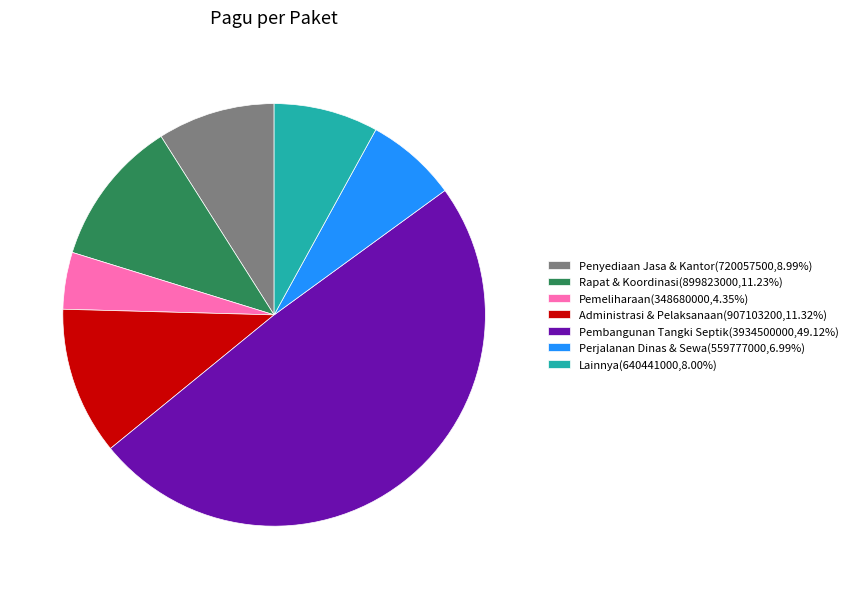

Count the number of slices in the pie.

7